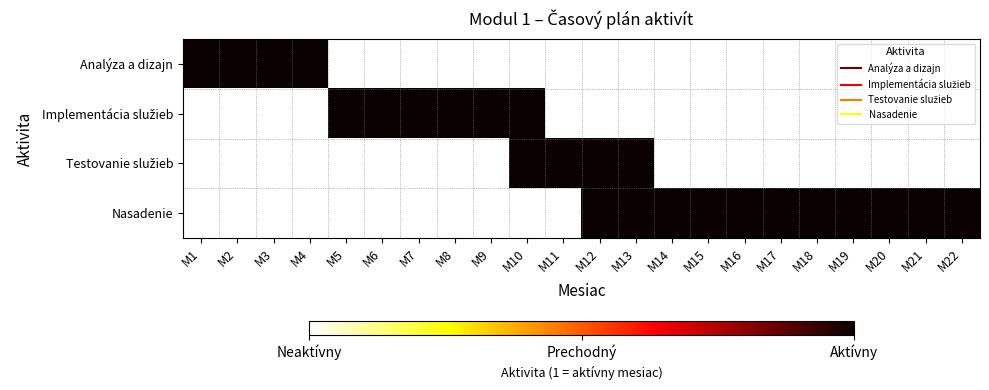

How many values in Analýza a dizajn are above zero?

4